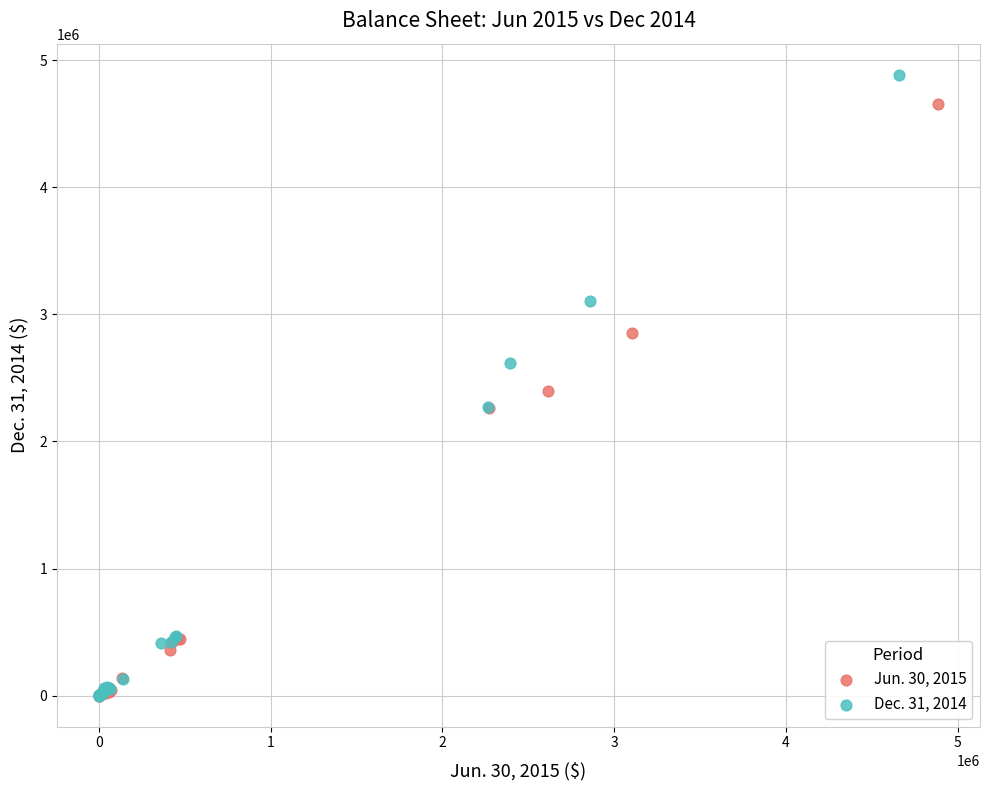

Which series reaches the maximum Y coordinate?

Dec. 31, 2014